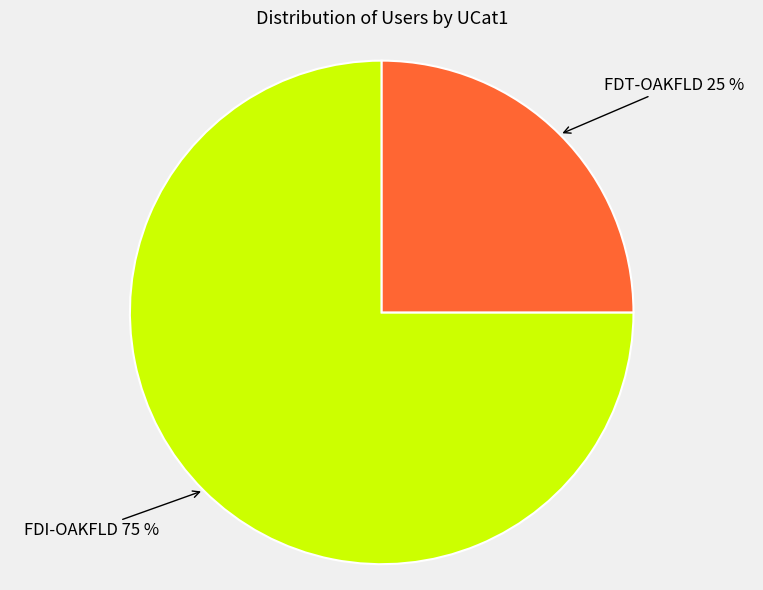

To the nearest percent, what is the average slice percentage?

50%